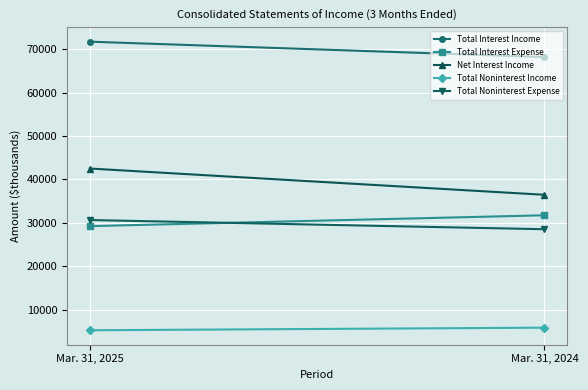

How many data points in Net Interest Income are less than 42509?

1